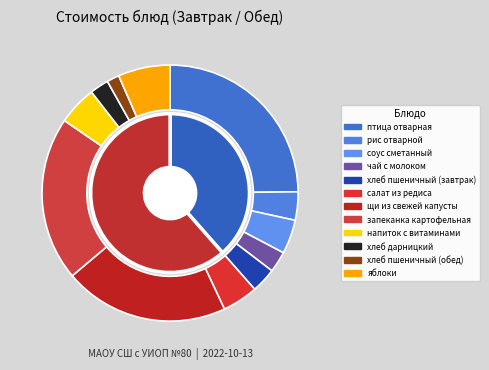

To the nearest percent, what is the combined percentage of соус сметанный and хлеб пшеничный (завтрак)?

7%